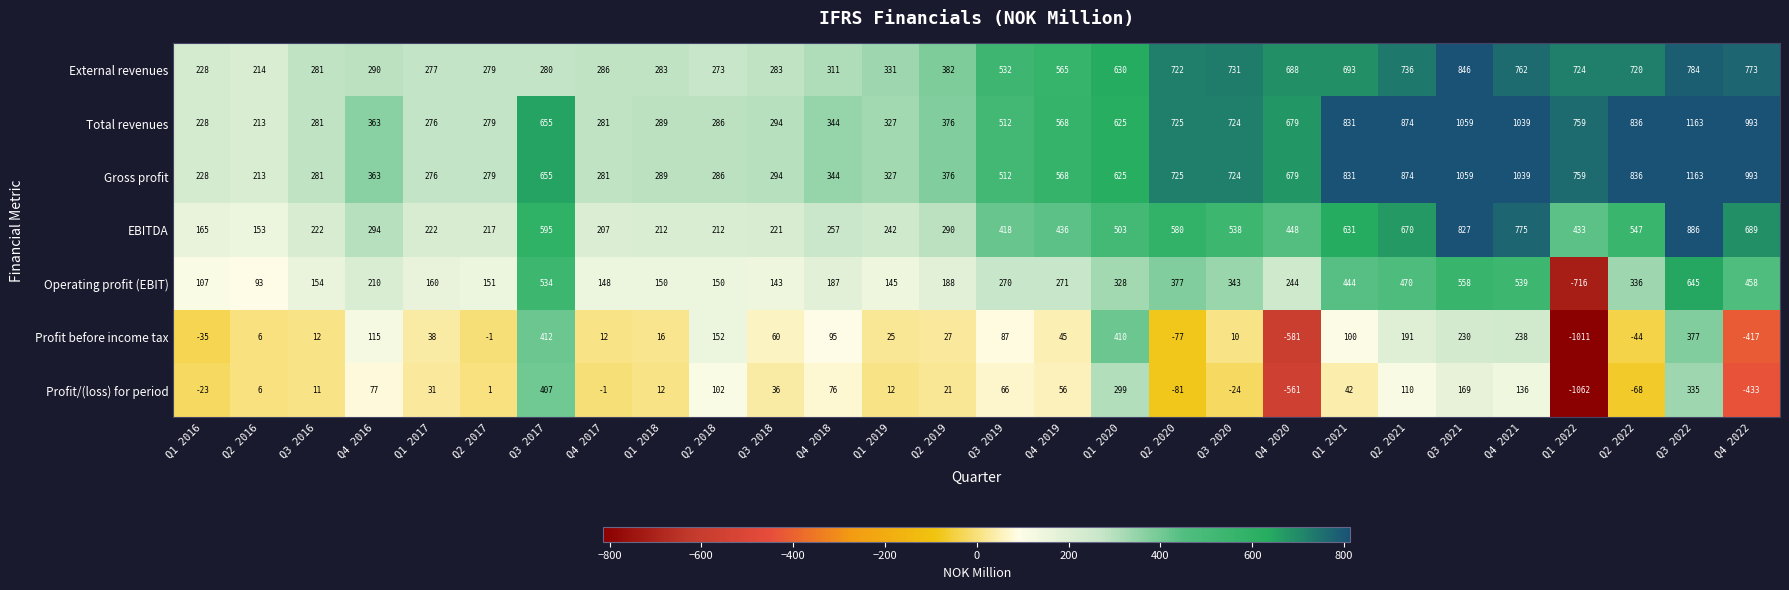

At how many categories does at least one series exceed 596?

13